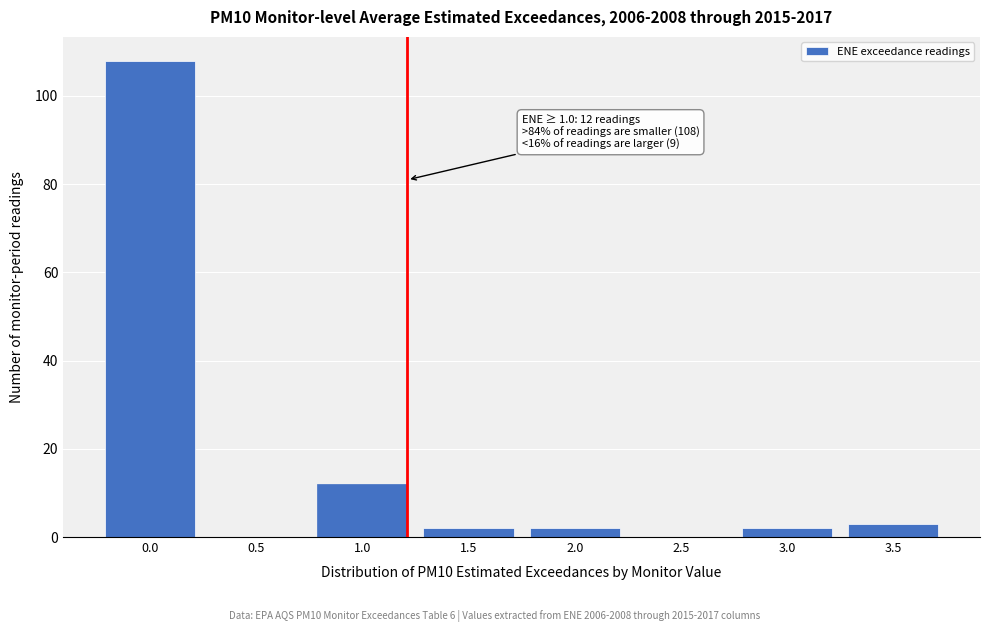

Reading right to left, list all the values displayed in this chart.

3.5=3	3.0=2	2.5=0	2.0=2	1.5=2	1.0=12	0.5=0	0.0=108